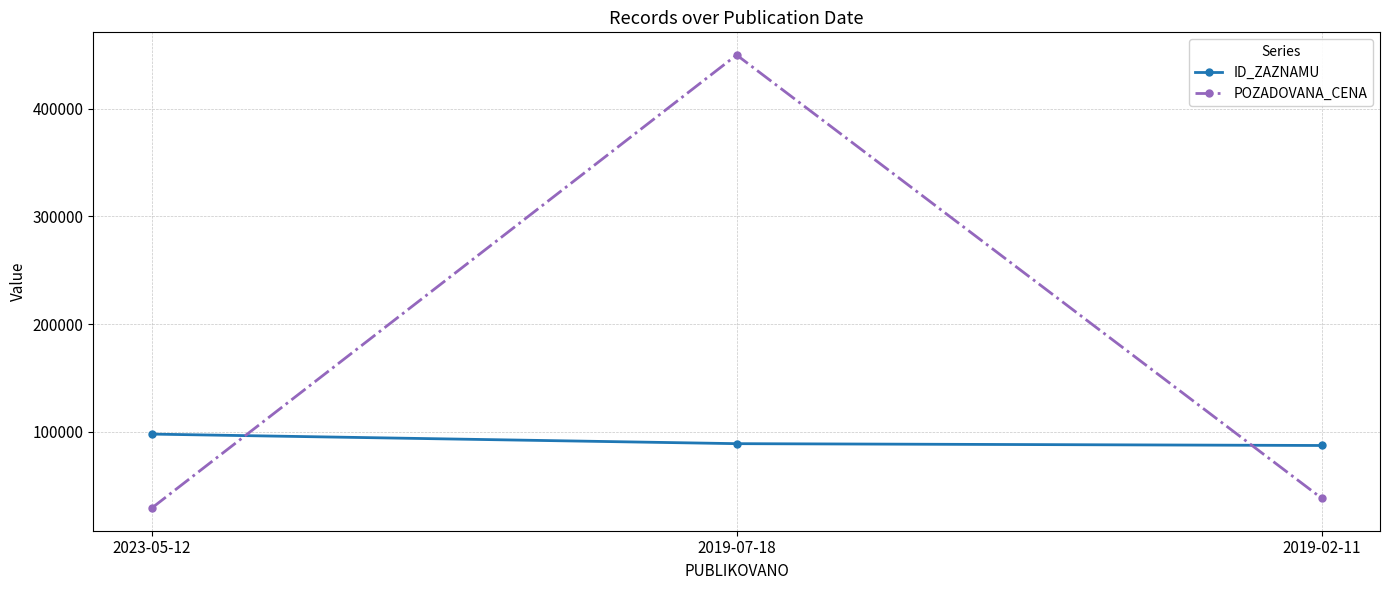

At which category is the sum across all series the highest?

2019-07-18